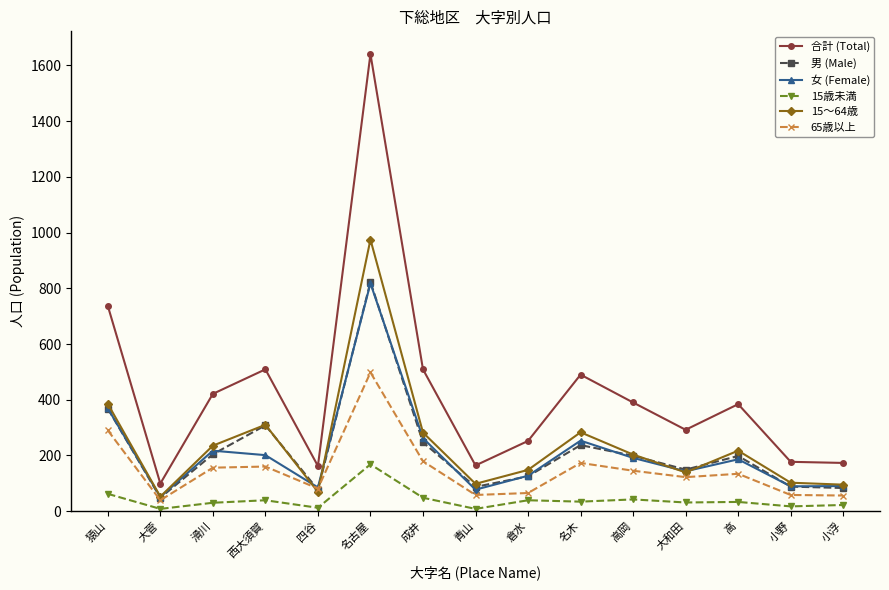

The value of 女 (Female) at 西大須賀 is 201. True or false?

True